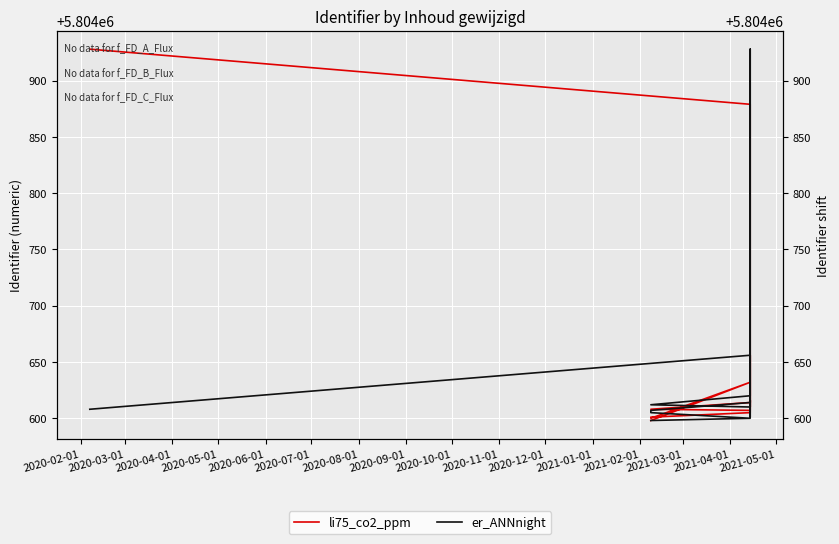

How many lines are shown in the chart?

2